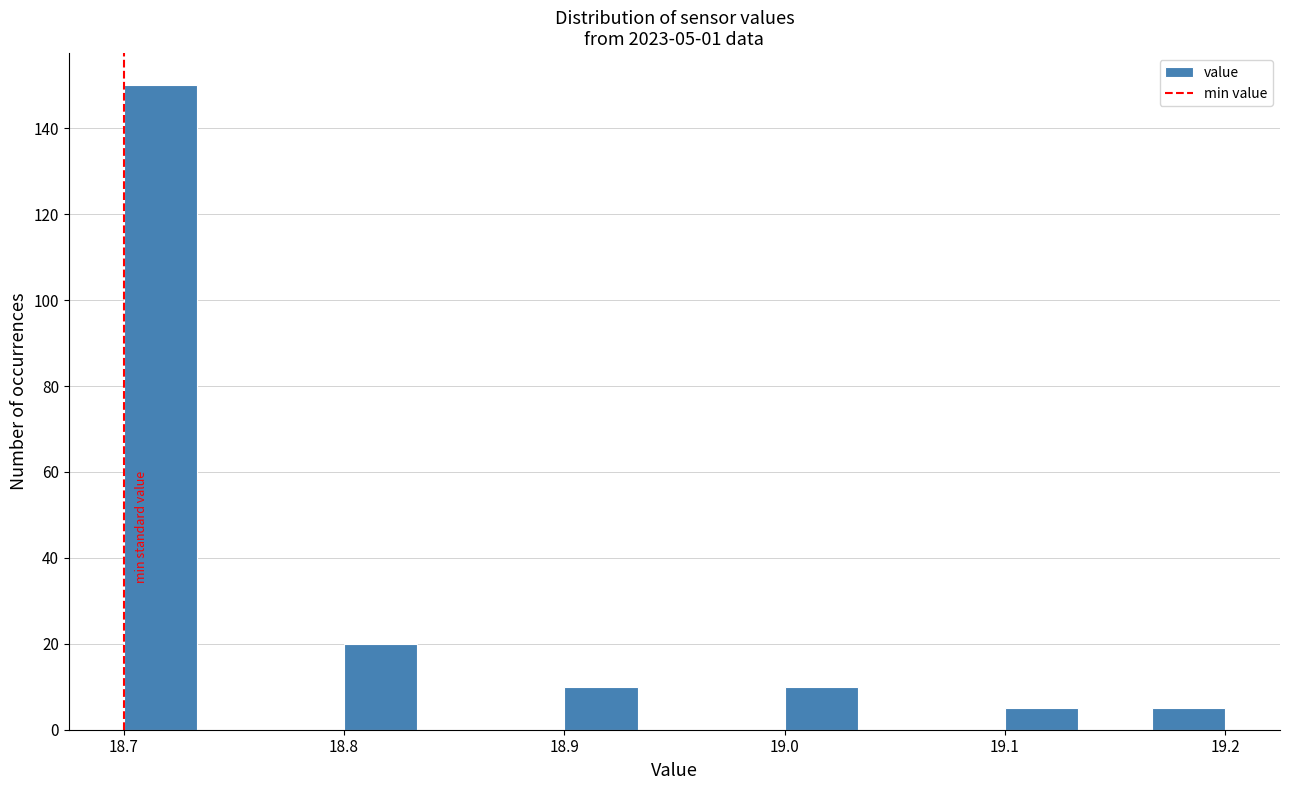

Read against the x-axis, roughly where is the centre of the tallest bar?

18.72